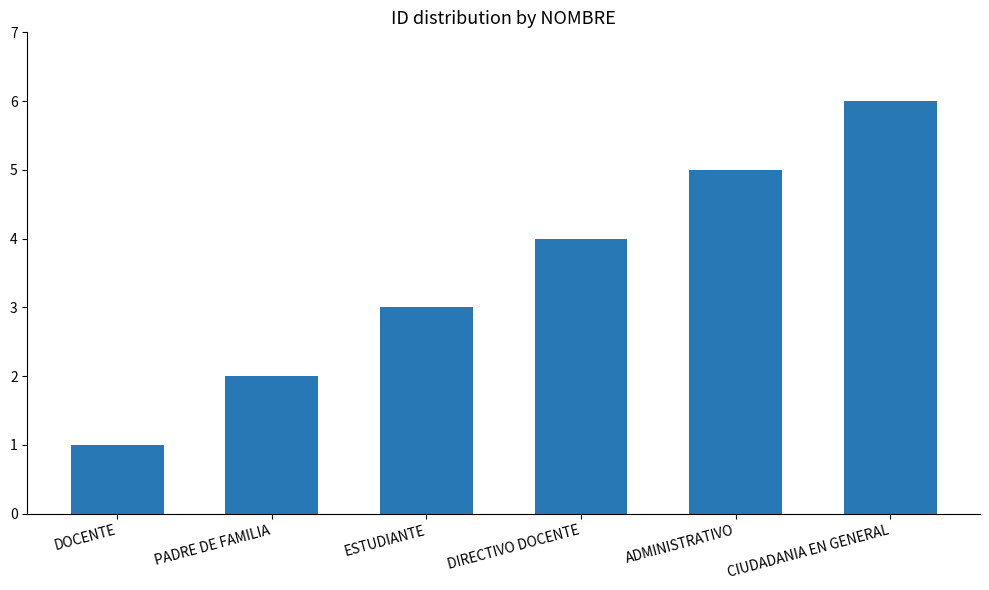

Are the bars horizontal?

No